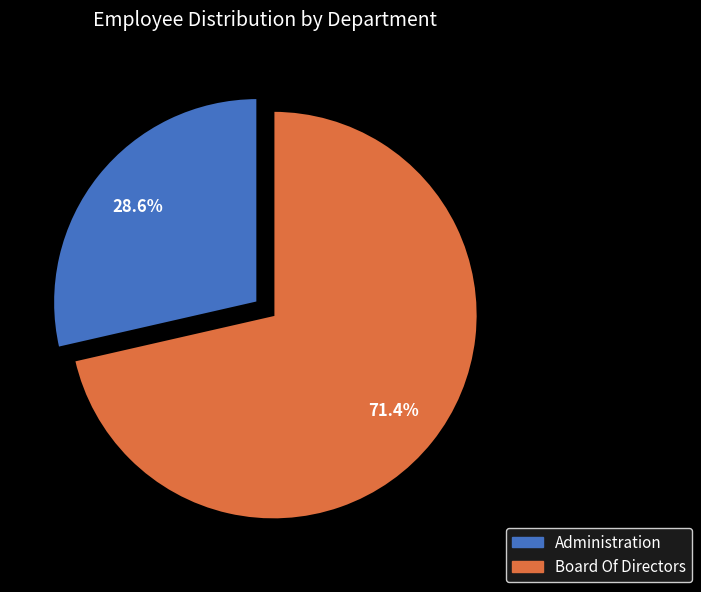

To the nearest percent, what portion does Board Of Directors represent?

71%